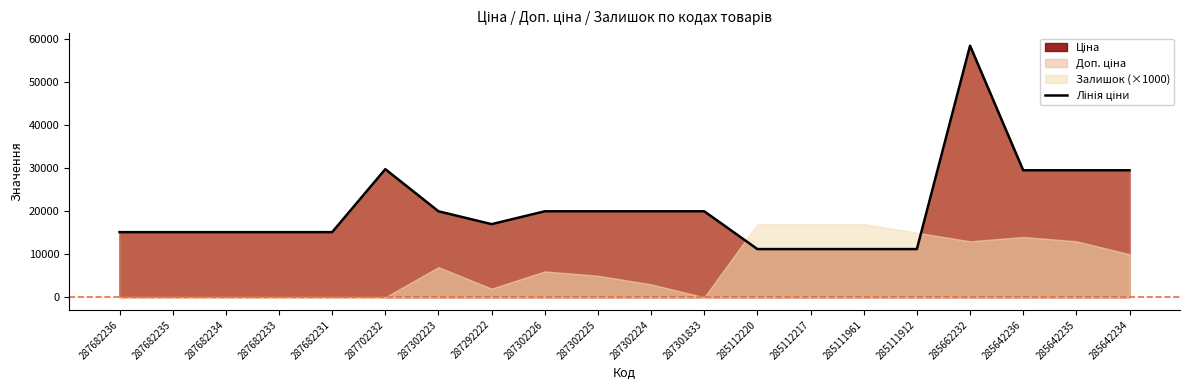

Which has a higher value, 285642234 or 287302223?

285642234